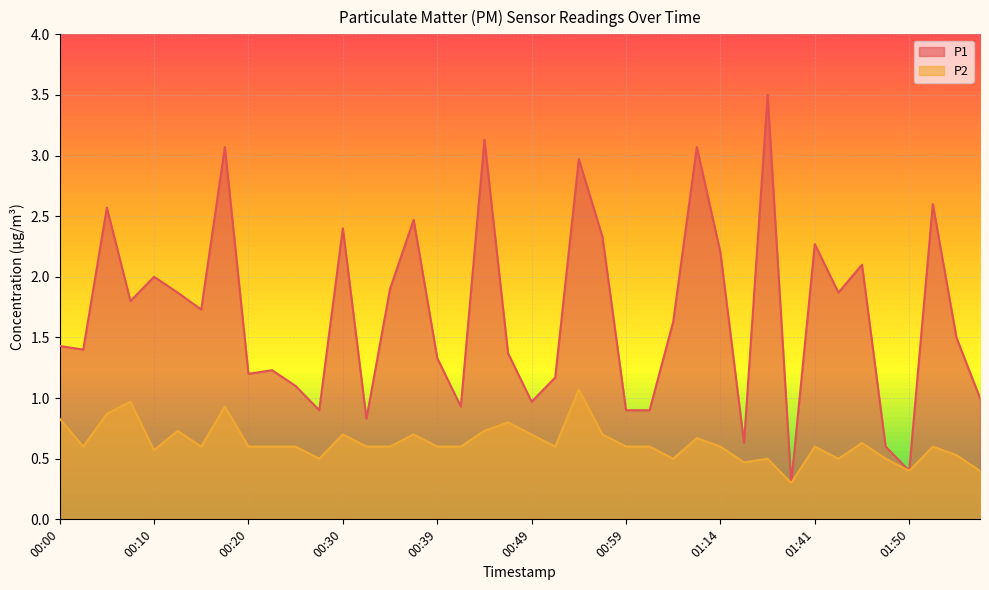

Reading left to right, transcribe all the data shown in this chart.

P1: 1.4	1.4	2.6	1.8	2.0	1.9	1.7	3.1	1.2	1.2	1.1	0.9	2.4	0.8	1.9	2.5	1.3	0.9	3.1	1.4	1.0	1.2	3.0	2.3	0.9	0.9	1.6	3.1	2.2	0.6	3.5	0.3	2.3	1.9	2.1	0.6	0.4	2.6	1.5	1.0
P2: 0.8	0.6	0.9	1.0	0.6	0.7	0.6	0.9	0.6	0.6	0.6	0.5	0.7	0.6	0.6	0.7	0.6	0.6	0.7	0.8	0.7	0.6	1.1	0.7	0.6	0.6	0.5	0.7	0.6	0.5	0.5	0.3	0.6	0.5	0.6	0.5	0.4	0.6	0.5	0.4